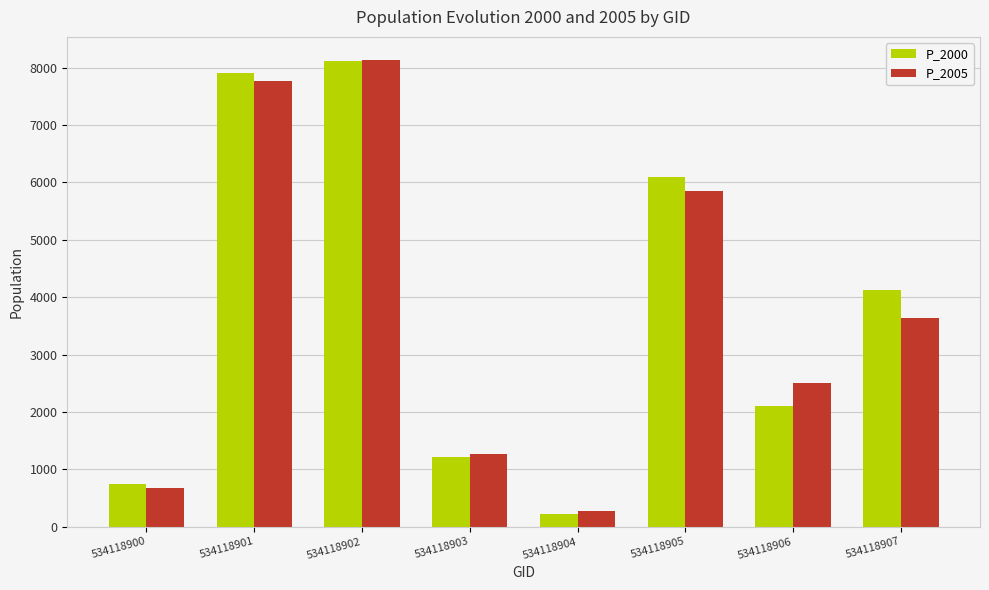

The P_2005 series shows 676.9 at 534118900. True or false?

True